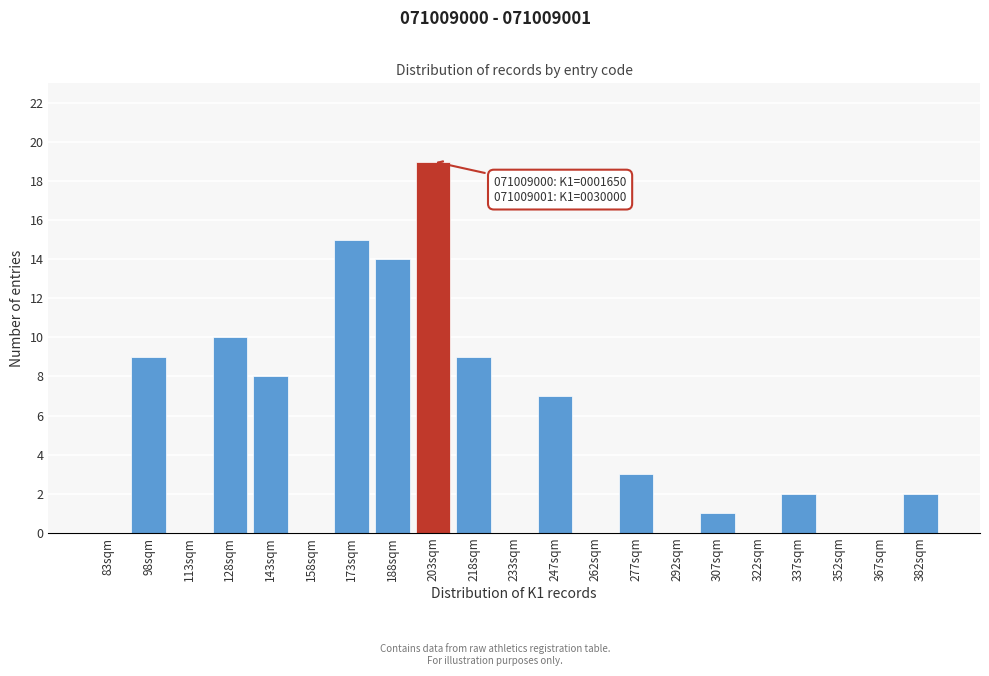

Reading right to left, transcribe all the data shown in this chart.

382sqm=2	367sqm=0	352sqm=0	337sqm=2	322sqm=0	307sqm=1	292sqm=0	277sqm=3	262sqm=0	247sqm=7	233sqm=0	218sqm=9	203sqm=19	188sqm=14	173sqm=15	158sqm=0	143sqm=8	128sqm=10	113sqm=0	98sqm=9	83sqm=0